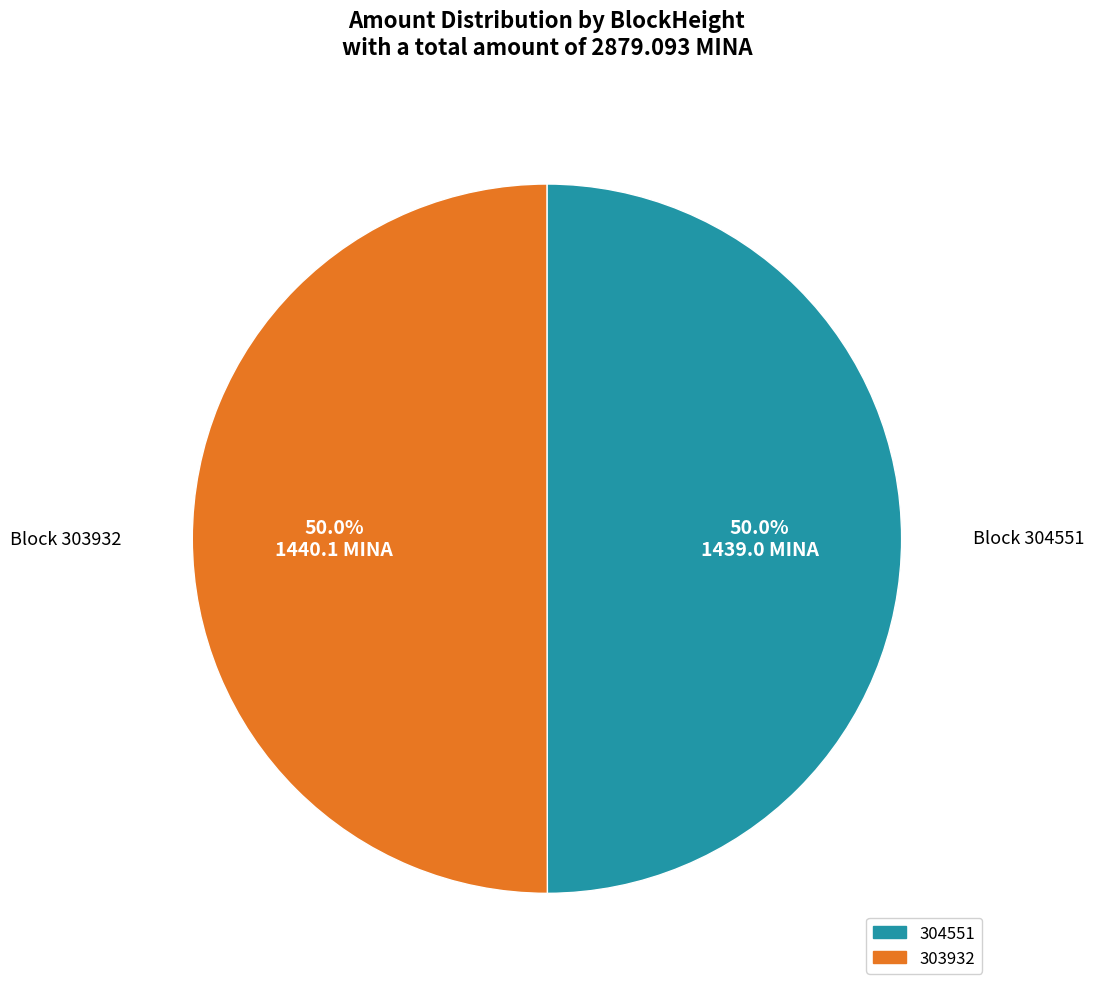

Approximately how many times larger is the value at 304551 compared to 303932?

1.0